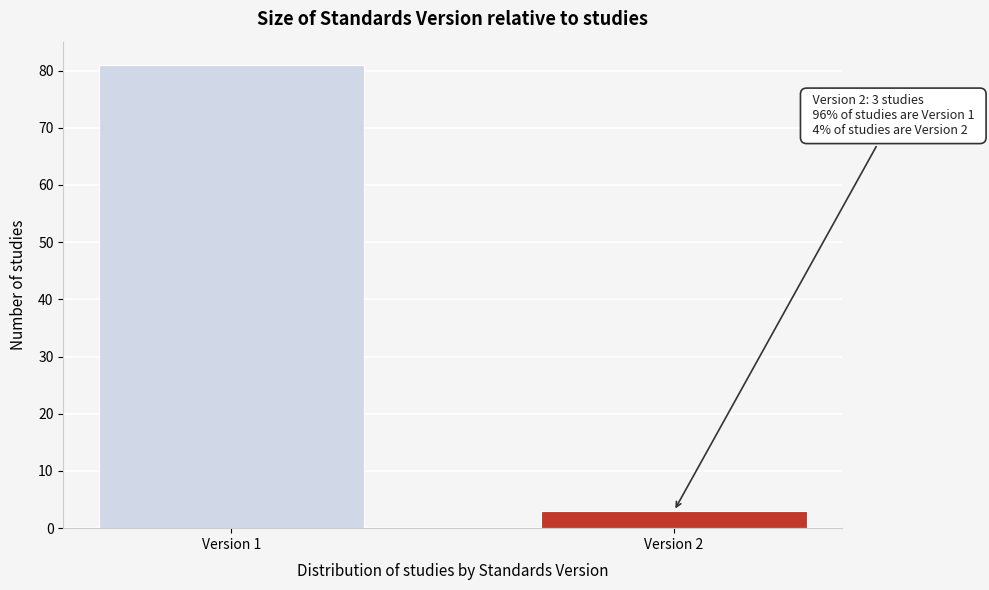

Reading left to right, extract all data points from this chart.

81	3